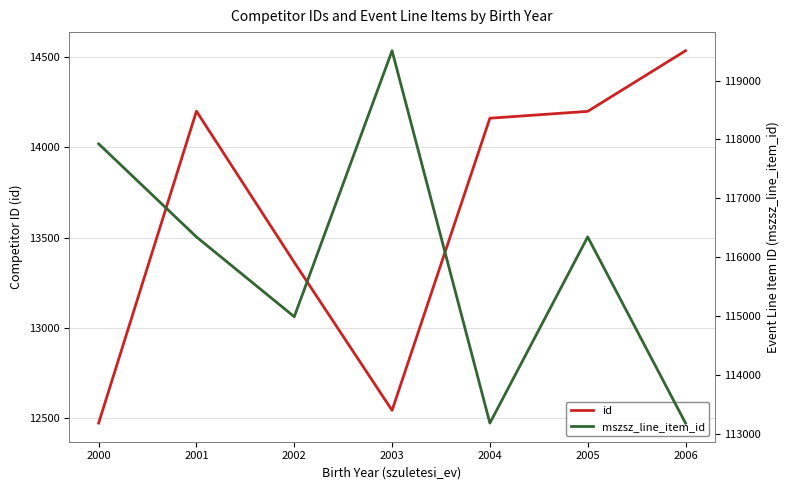

What is the spread (max minus min) of values at 2005?

102144.0